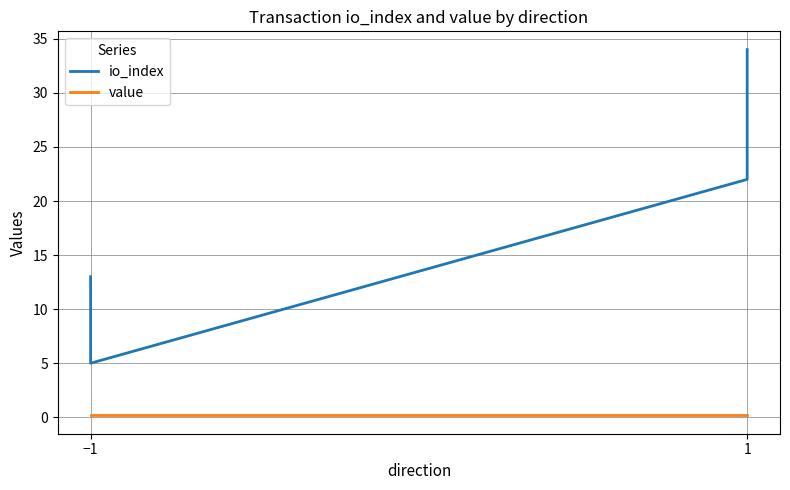

True or false: io_index and value intersect in this chart.

False